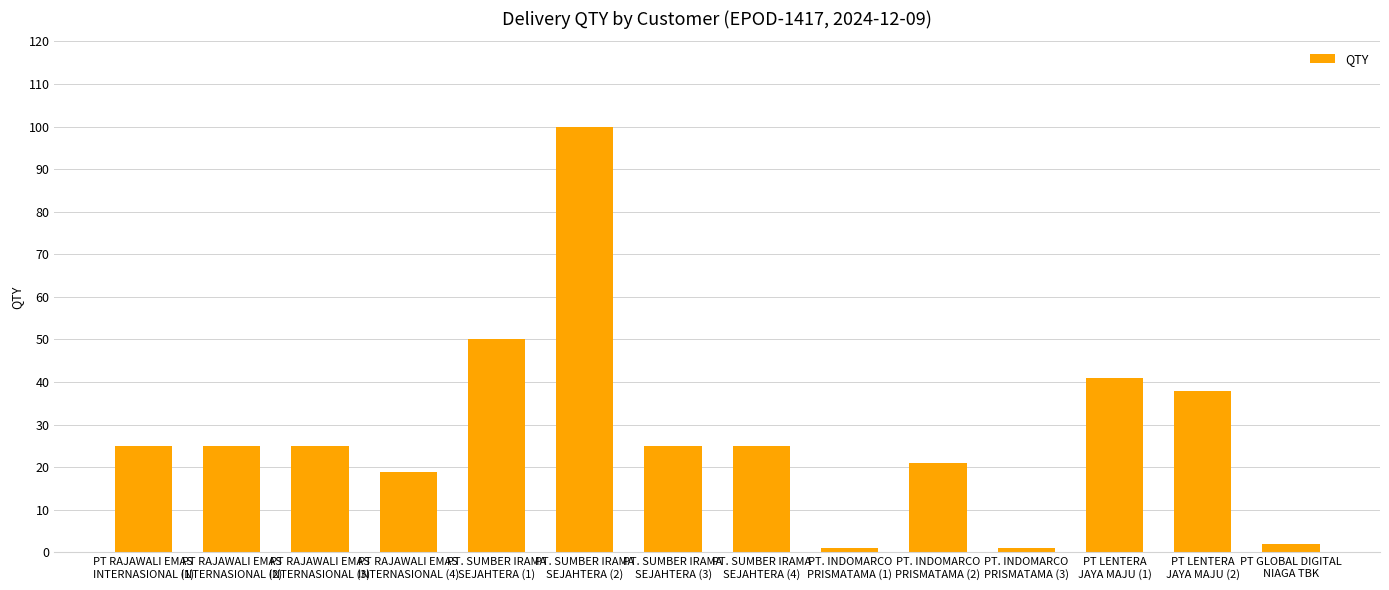

What is the value of the 5th bar from the left?

50